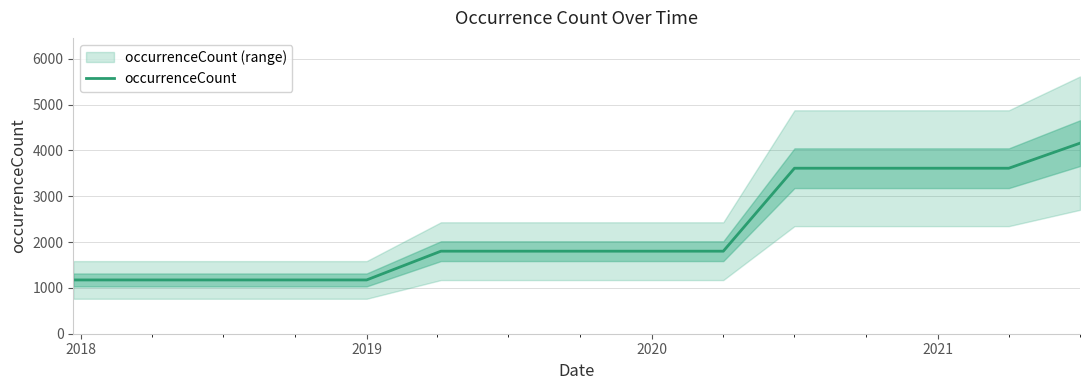

The occurrenceCount series shows 1802 at 2020. True or false?

True